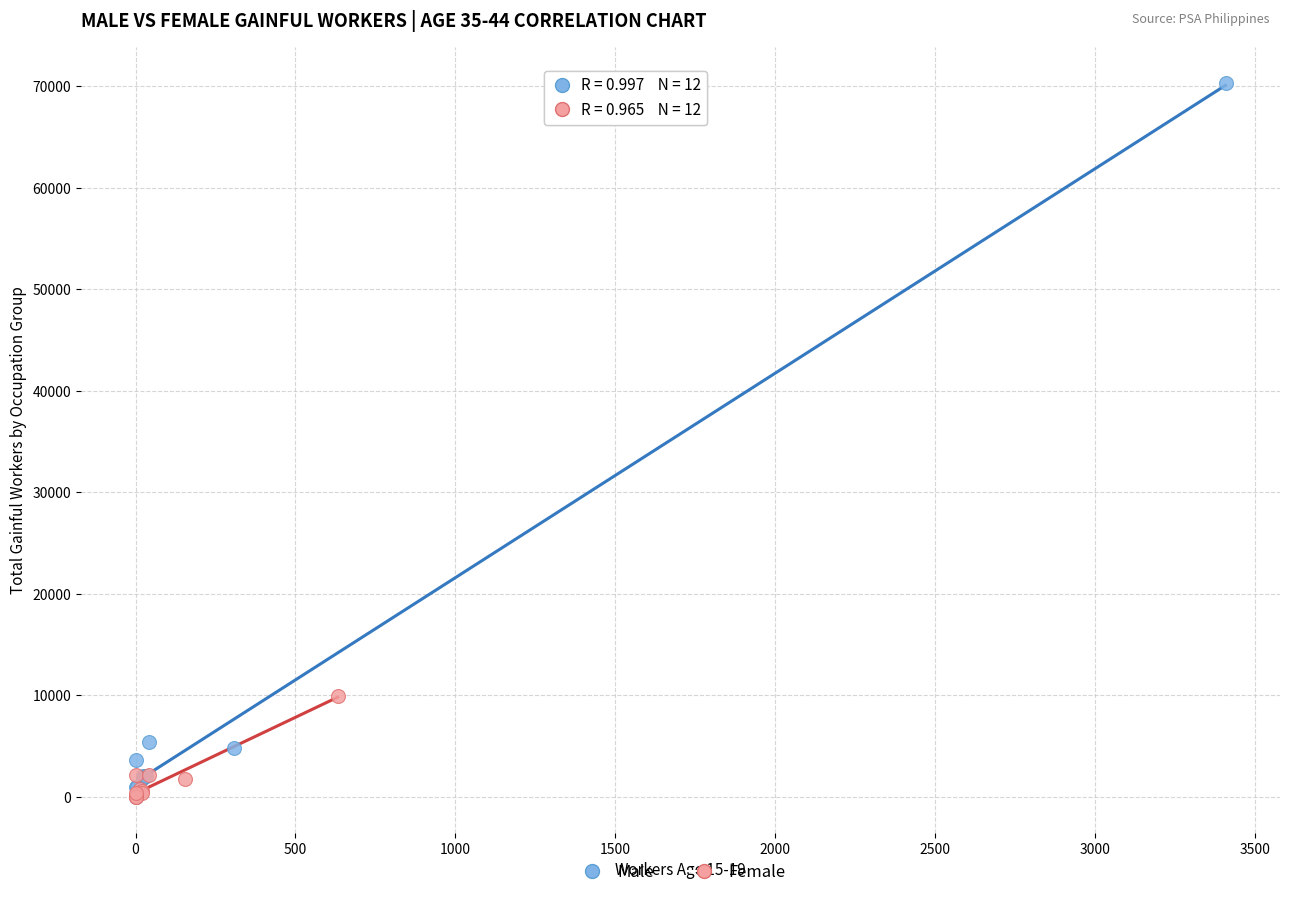

Which series has the widest spread of Y values?

Male